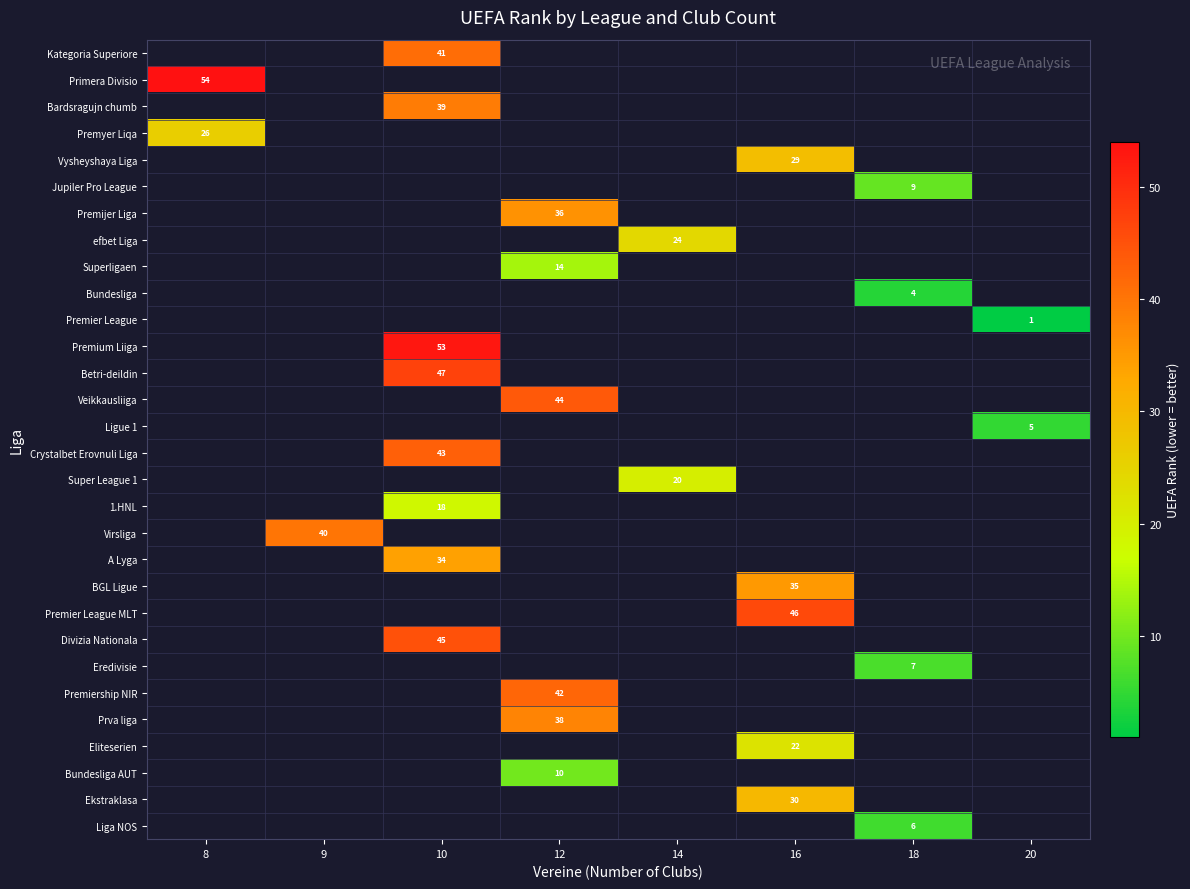

How many distinct data groups are displayed?

30